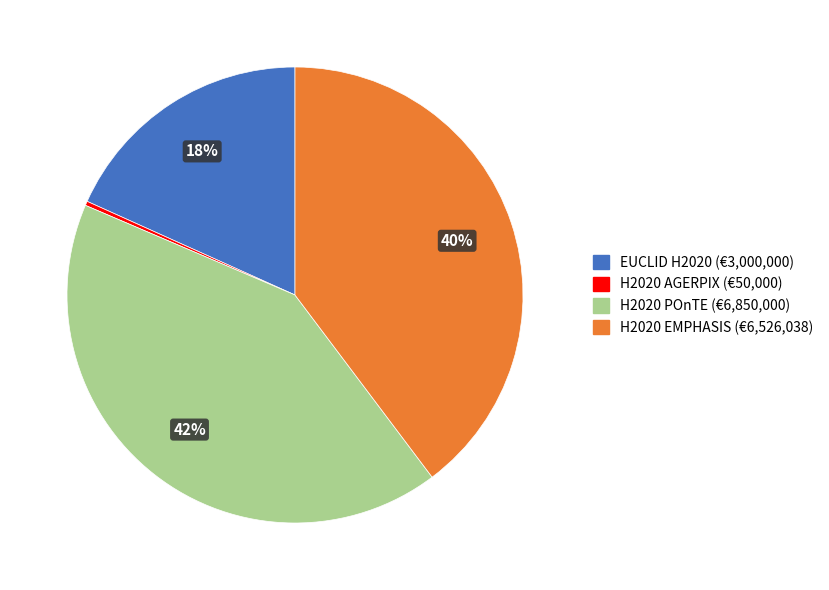

To the nearest percent, what is the average slice percentage?

25%